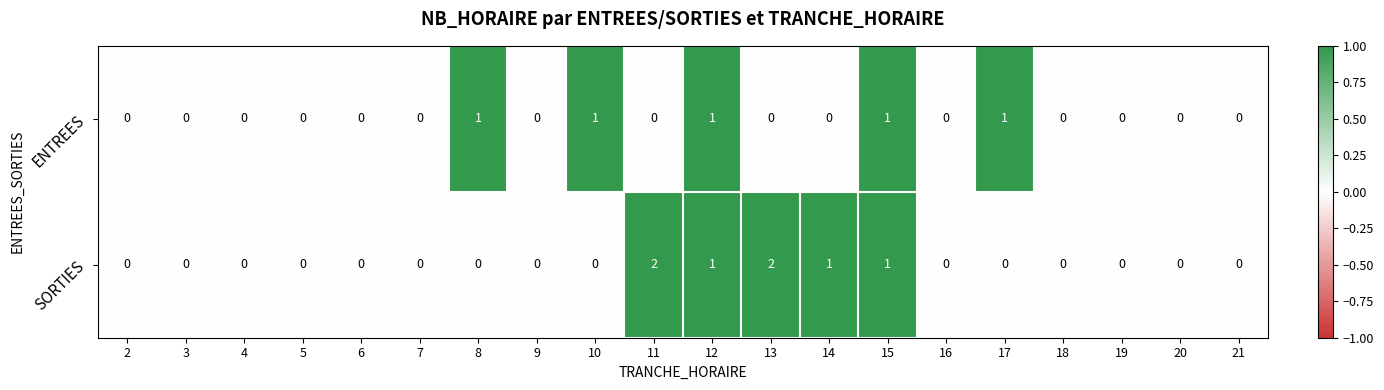

Rank the series by their maximum value, from highest to lowest.

SORTIES, ENTREES